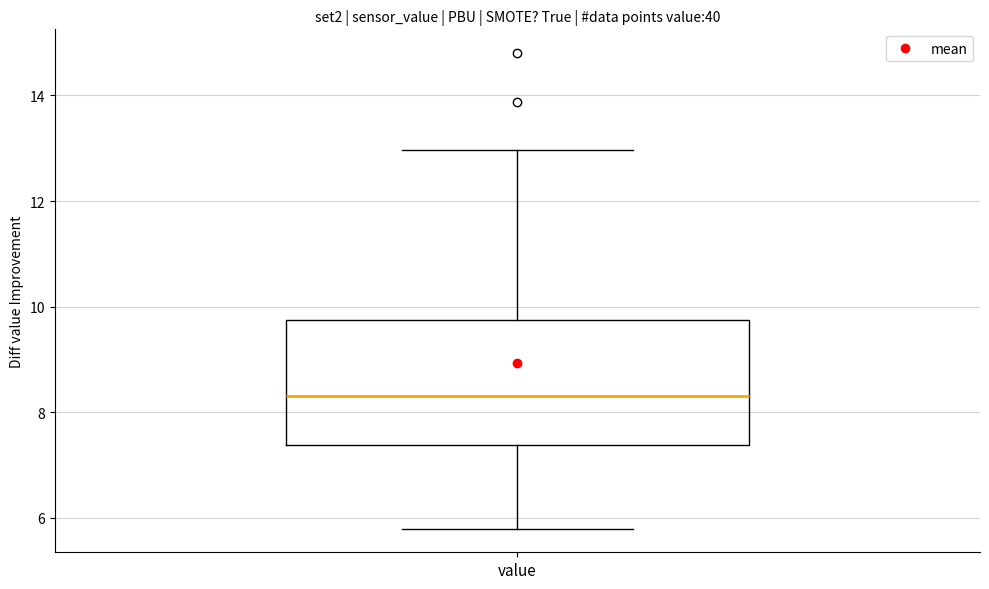

Where does the upper whisker of the box for value end on the y-axis? The values are not printed on the chart, so give them approximately, as read against the axis.

13.0